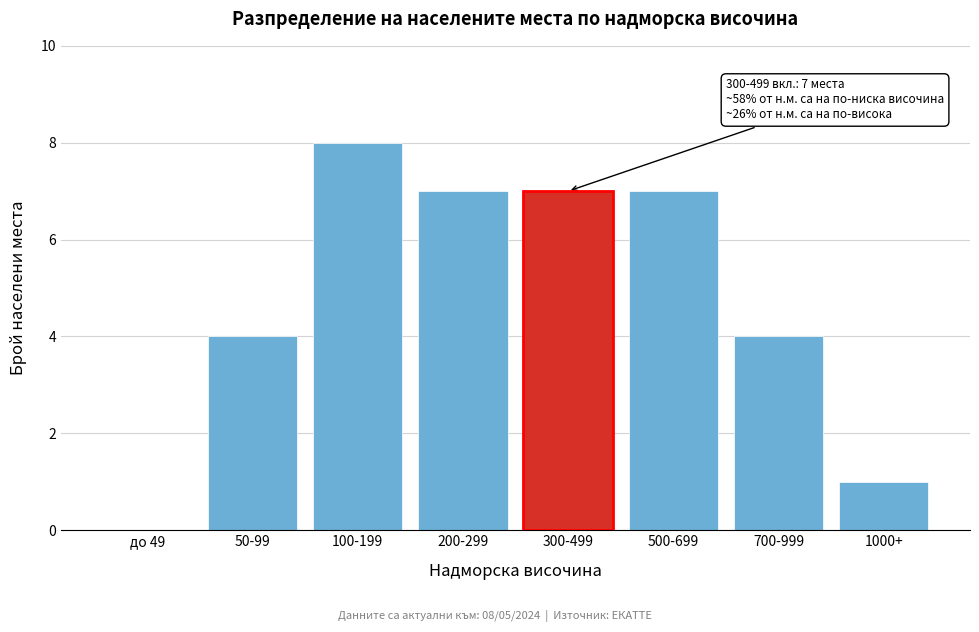

Reading left to right, what are all the values shown in this chart?

до 49=0	50-99=4	100-199=8	200-299=7	300-499=7	500-699=7	700-999=4	1000+=1